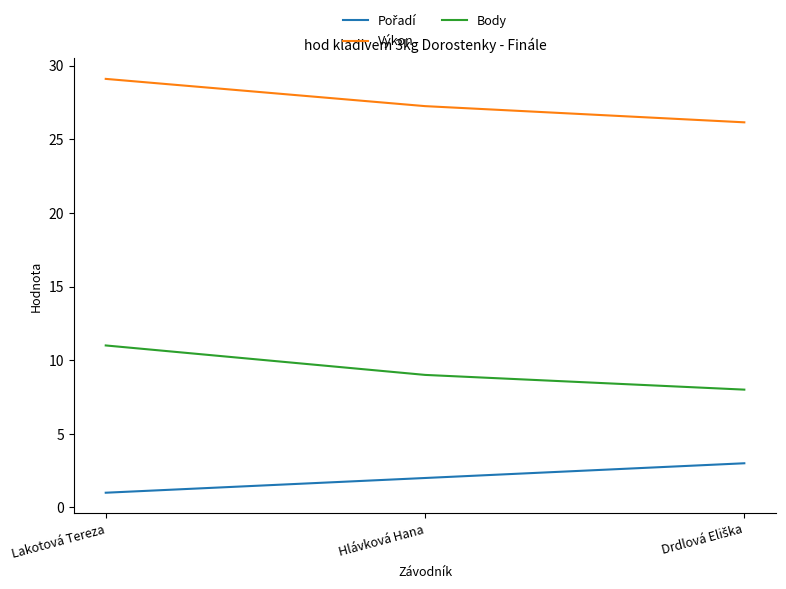

True or false: Výkon has a value of 29.1 at Lakotová Tereza.

True